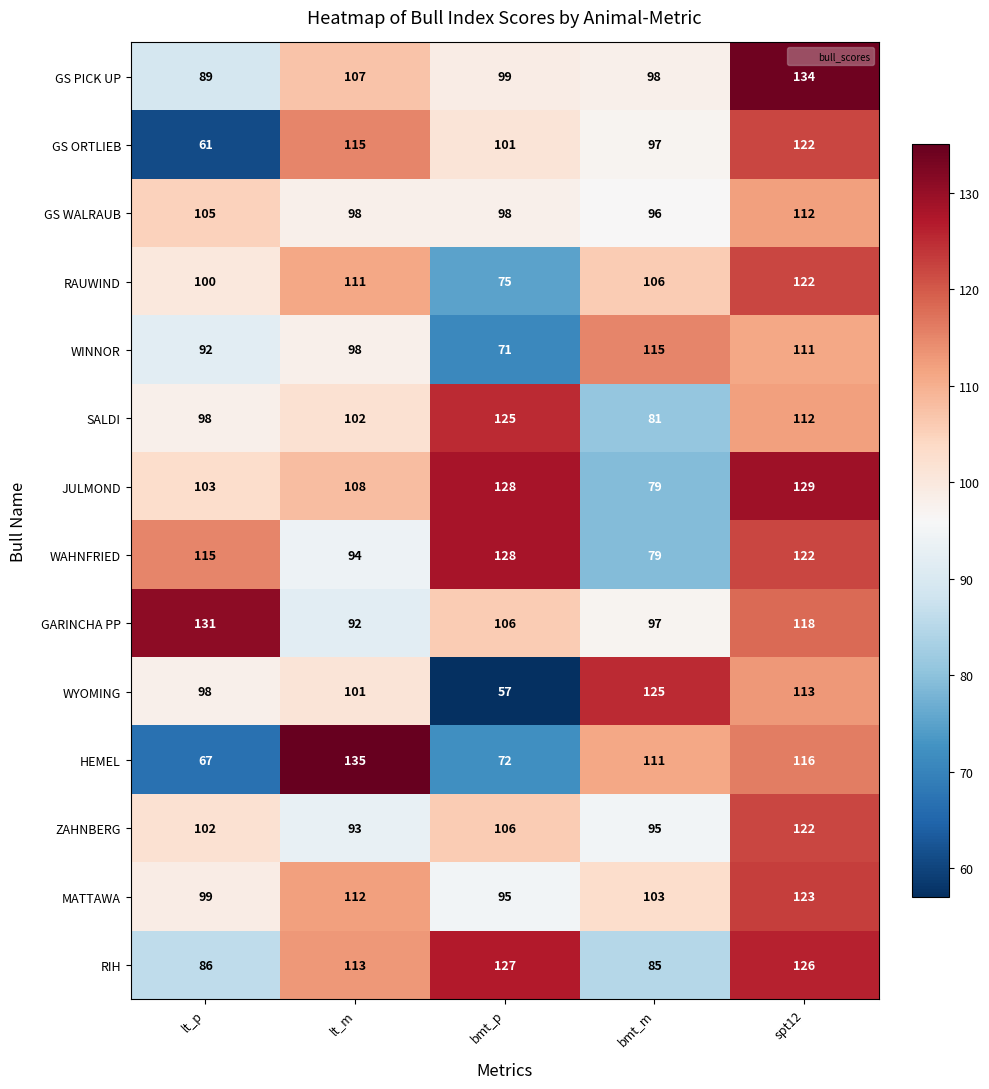

At how many categories does at least one series exceed 115?

5